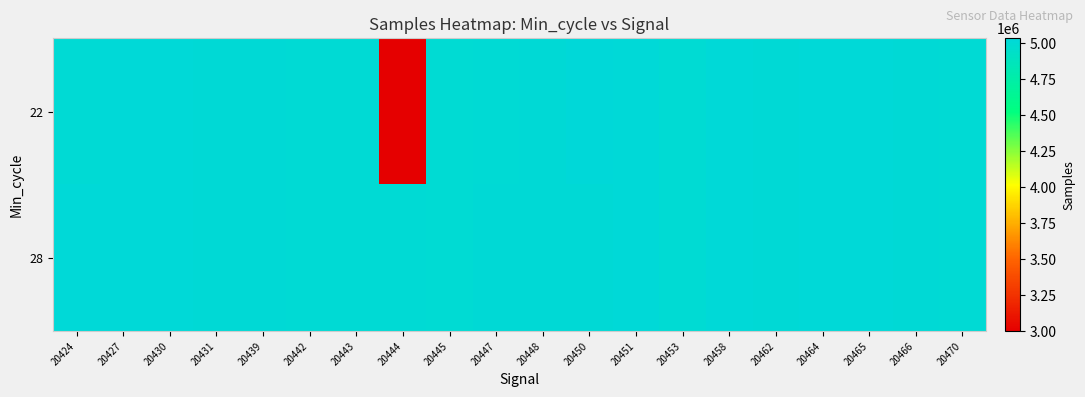

How many categories are shown in the chart?

20